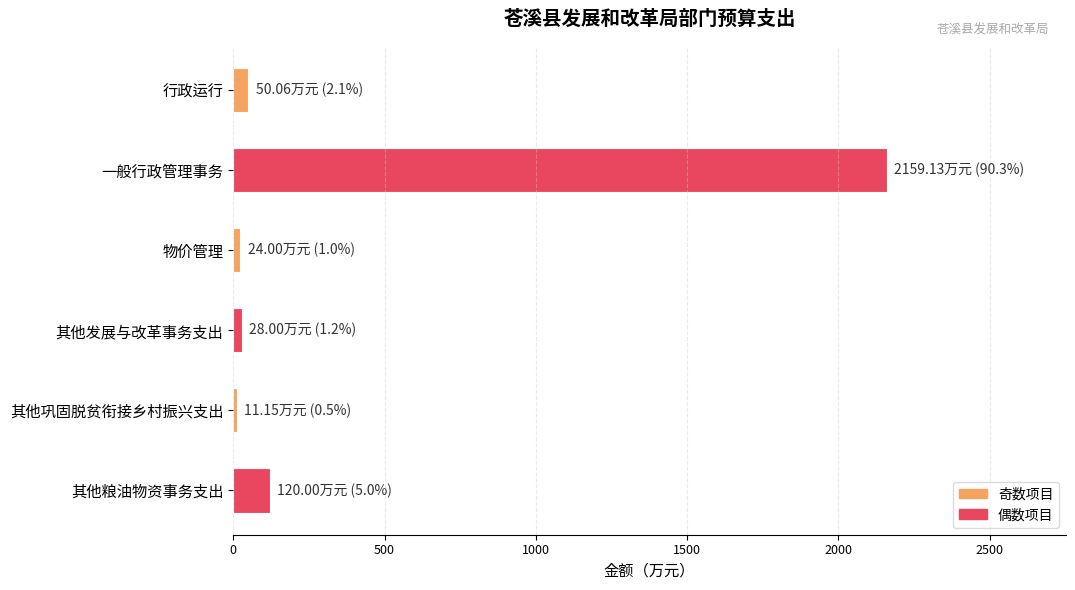

Count the number of categories in the chart.

6